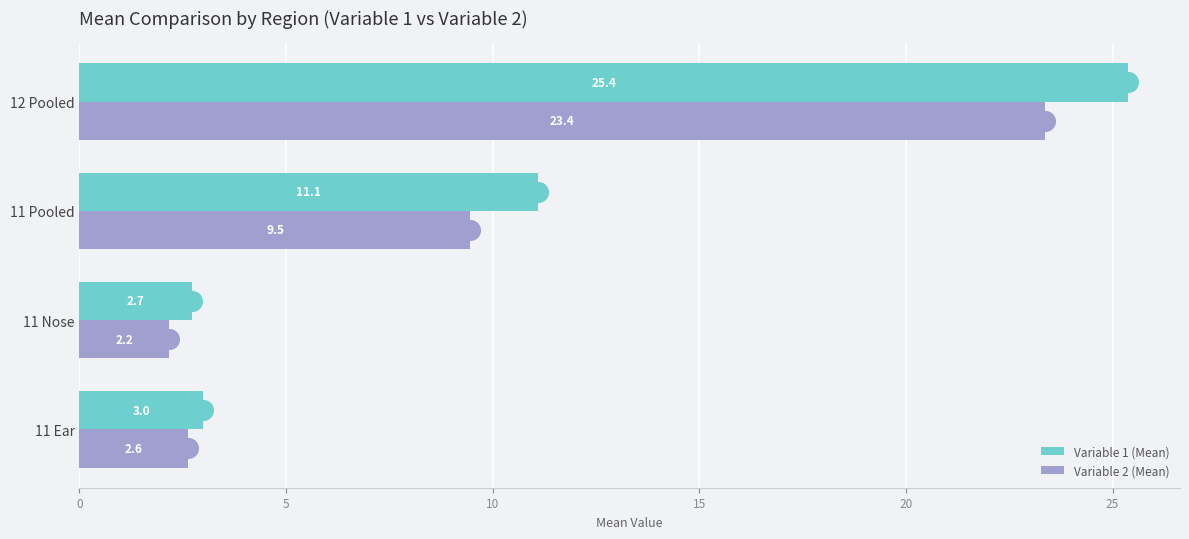

What are all the series names shown in the legend?

Variable 1 (Mean), Variable 2 (Mean)